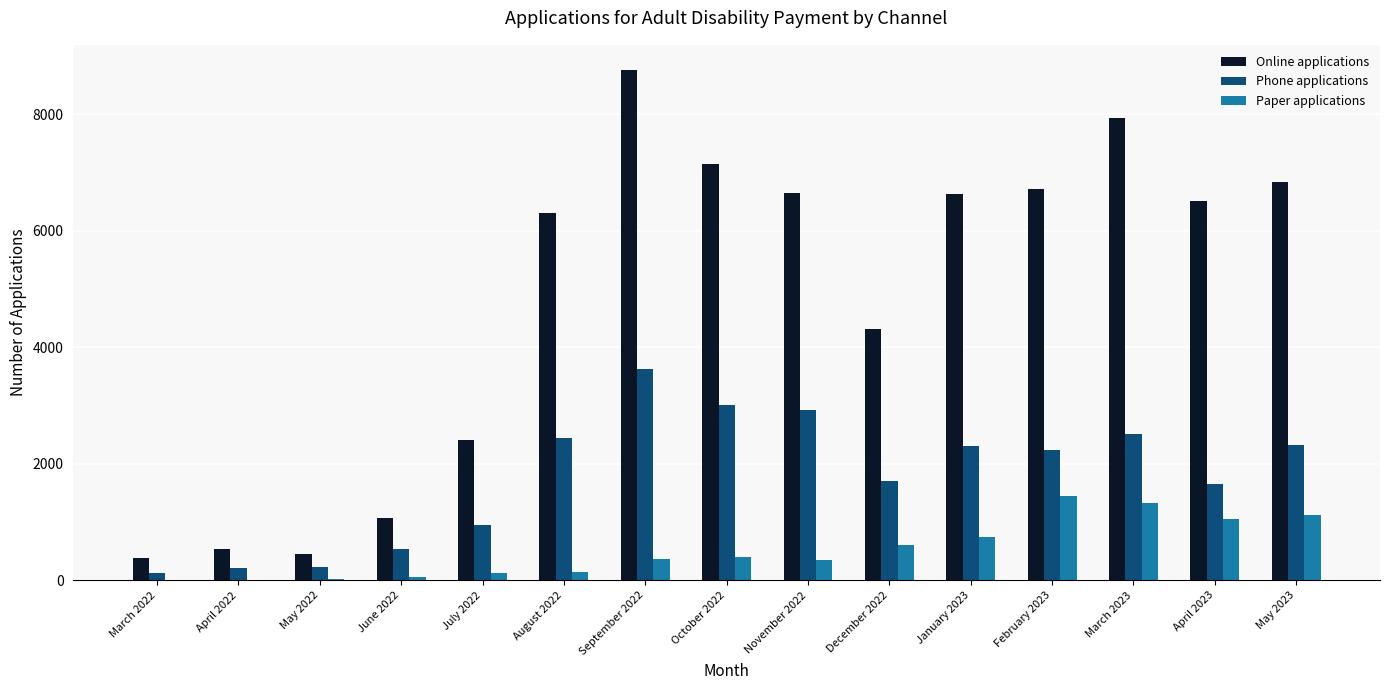

Is the value of Paper applications at April 2022 greater than the value of Phone applications at June 2022?

No